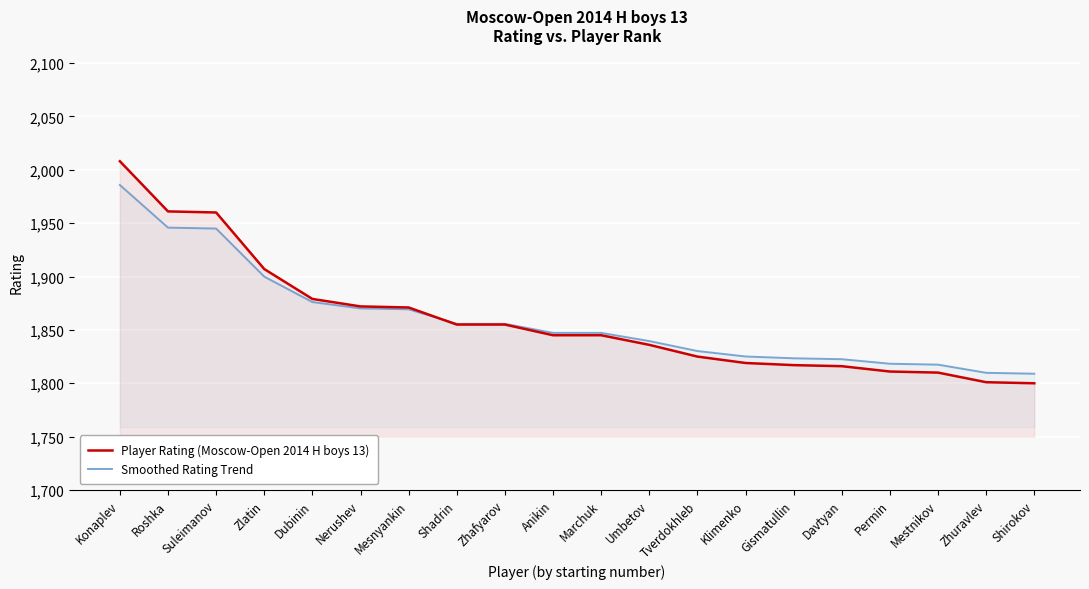

What is the total value across all series at Marchuk?

3692.2